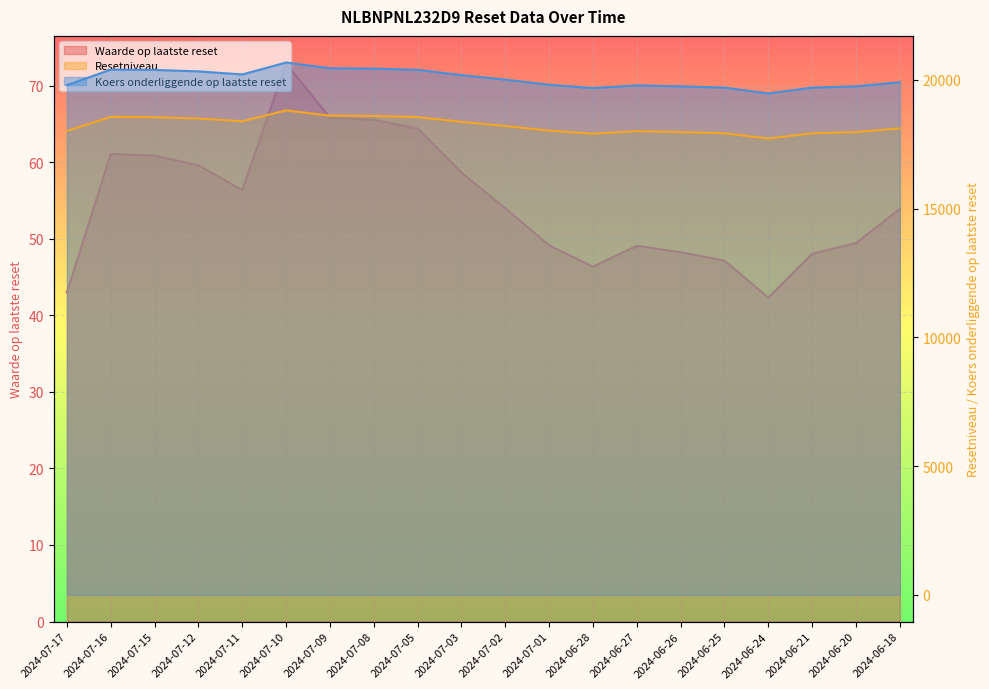

True or false: Koers onderliggende op laatste reset and Waarde op laatste reset cross at least once.

False